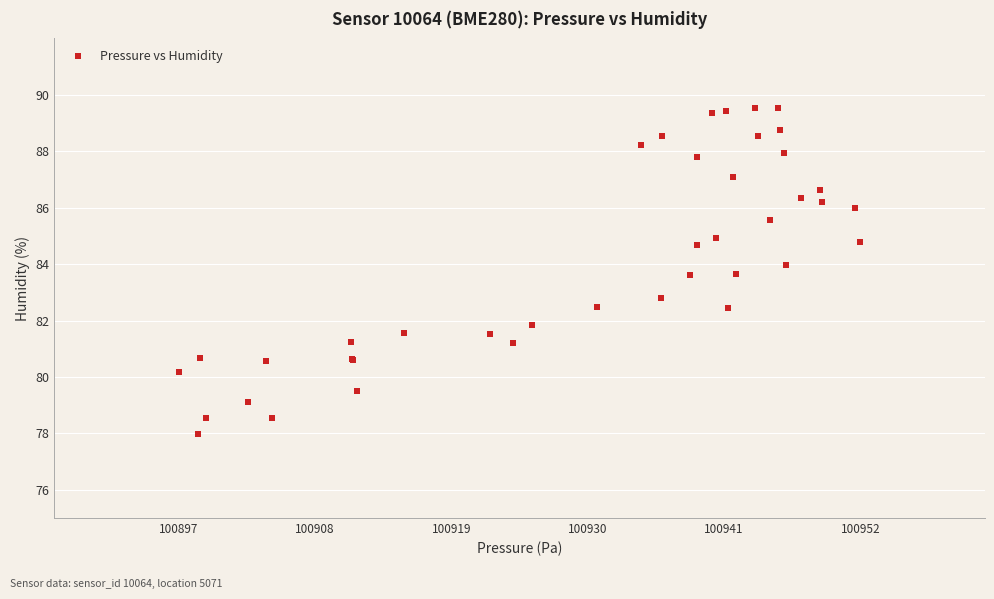

What Y value in the scatter plot is closest to 83?

82.8